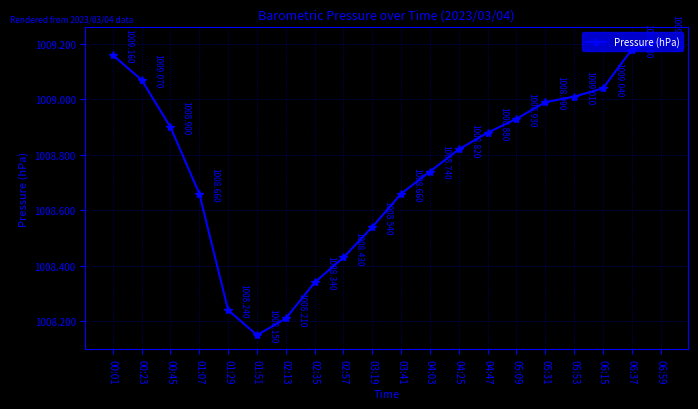

True or false: the data has more than 2 interior local peaks.

False